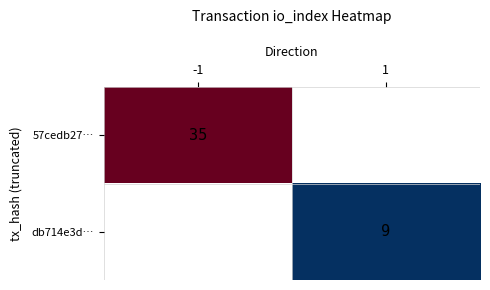

Which has a higher value, 1 or -1?

-1